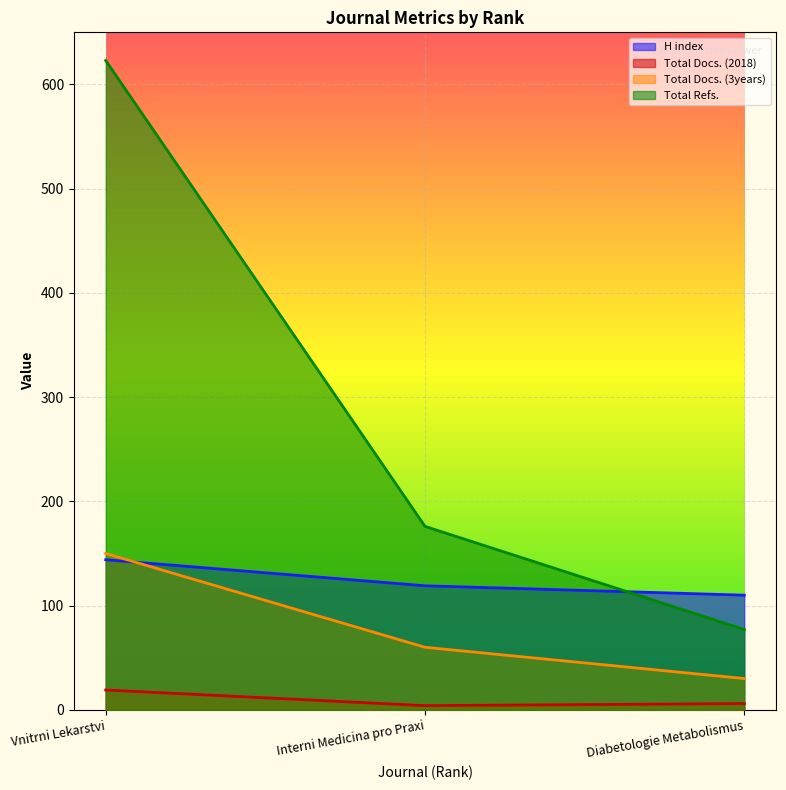

At how many categories does at least one series exceed 247?

1